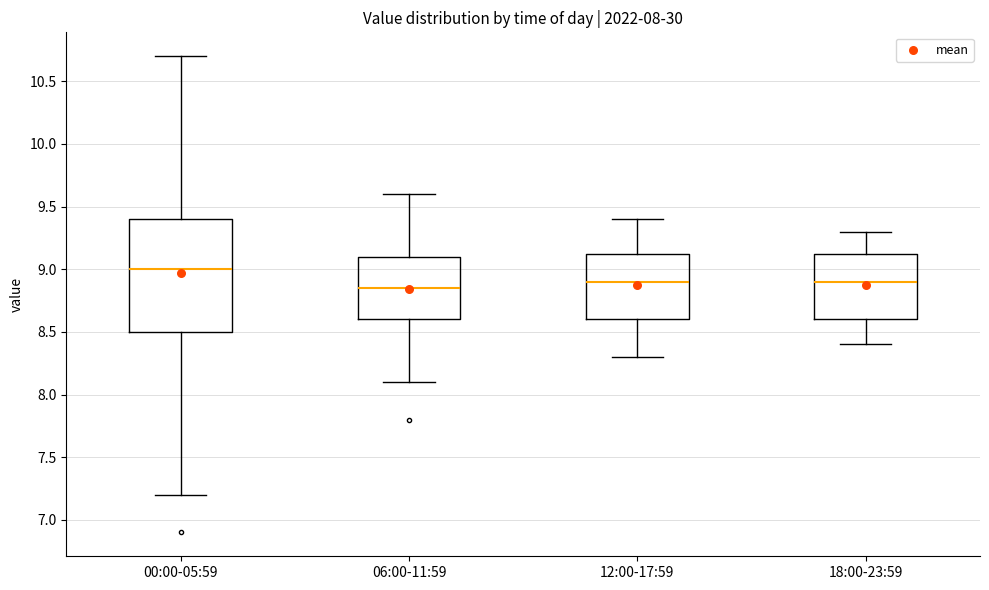

Which box is the tallest, from its lower edge to its upper edge?

00:00-05:59